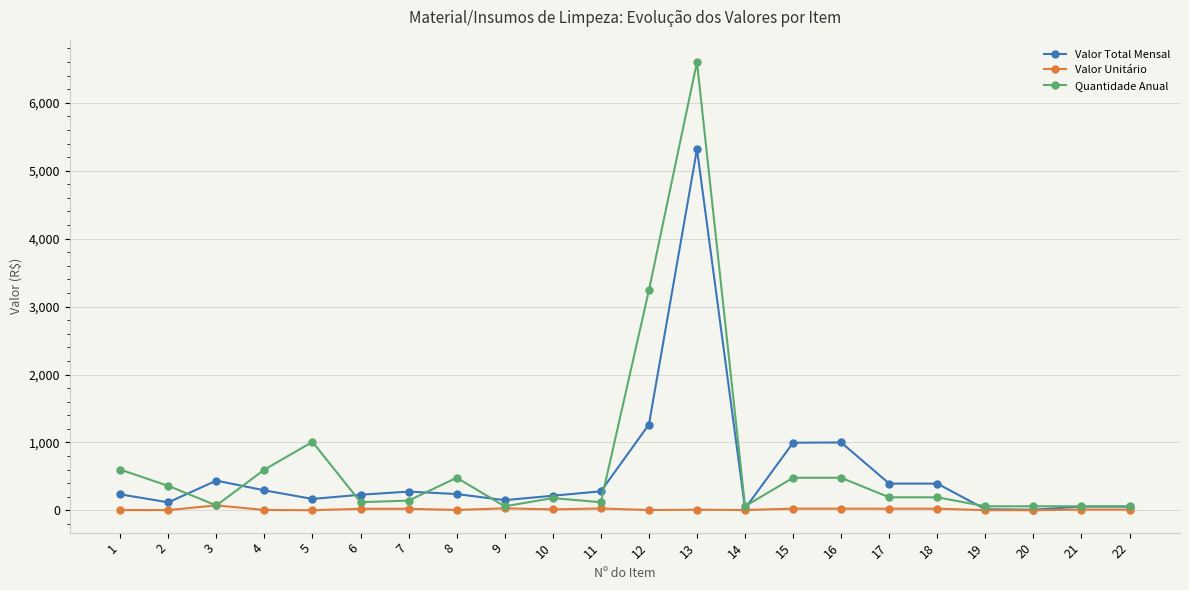

How many lines are shown in the chart?

3